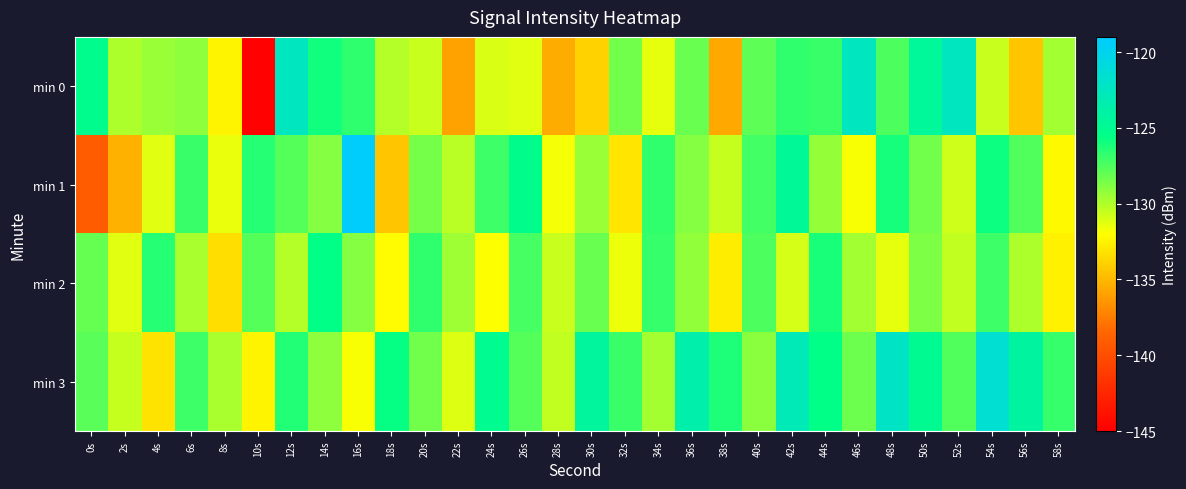

Reading left to right, transcribe all the data shown in this chart.

min 0: 0s=-125.3	2s=-129.9	4s=-129.4	6s=-129.1	8s=-132.5	10s=-144.8	12s=-122.5	14s=-126.0	16s=-126.7	18s=-130.1	20s=-130.6	22s=-135.9	24s=-131.1	26s=-131.2	28s=-135.5	30s=-133.9	32s=-128.4	34s=-131.3	36s=-128.2	38s=-135.6	40s=-127.9	42s=-126.8	44s=-127.0	46s=-122.6	48s=-127.5	50s=-124.5	52s=-122.5	54s=-130.6	56s=-134.4	58s=-129.6
min 1: 0s=-139.0	2s=-135.3	4s=-131.3	6s=-127.0	8s=-131.5	10s=-126.5	12s=-127.7	14s=-128.9	16s=-119.2	18s=-134.4	20s=-128.5	22s=-130.2	24s=-127.1	26s=-125.3	28s=-131.7	30s=-129.4	32s=-133.1	34s=-126.8	36s=-128.9	38s=-130.5	40s=-127.2	42s=-124.7	44s=-129.3	46s=-131.8	48s=-126.1	50s=-128.4	52s=-130.7	54s=-125.9	56s=-127.6	58s=-132.3
min 2: 0s=-128.1	2s=-131.2	4s=-126.5	6s=-129.8	8s=-133.4	10s=-127.7	12s=-130.1	14s=-125.6	16s=-128.9	18s=-132.2	20s=-126.8	22s=-129.5	24s=-131.9	26s=-127.3	28s=-130.6	30s=-128.2	32s=-131.5	34s=-126.9	36s=-129.2	38s=-132.8	40s=-127.5	42s=-130.9	44s=-126.2	46s=-129.6	48s=-131.3	50s=-128.7	52s=-130.4	54s=-127.1	56s=-129.9	58s=-132.6
min 3: 0s=-127.8	2s=-130.5	4s=-133.2	6s=-127.1	8s=-129.8	10s=-132.5	12s=-126.4	14s=-129.1	16s=-131.8	18s=-125.7	20s=-128.4	22s=-131.1	24s=-125.0	26s=-127.7	28s=-130.4	30s=-124.3	32s=-127.0	34s=-129.7	36s=-123.6	38s=-126.3	40s=-129.0	42s=-122.9	44s=-125.6	46s=-128.3	48s=-122.2	50s=-124.9	52s=-127.6	54s=-121.5	56s=-124.2	58s=-126.9